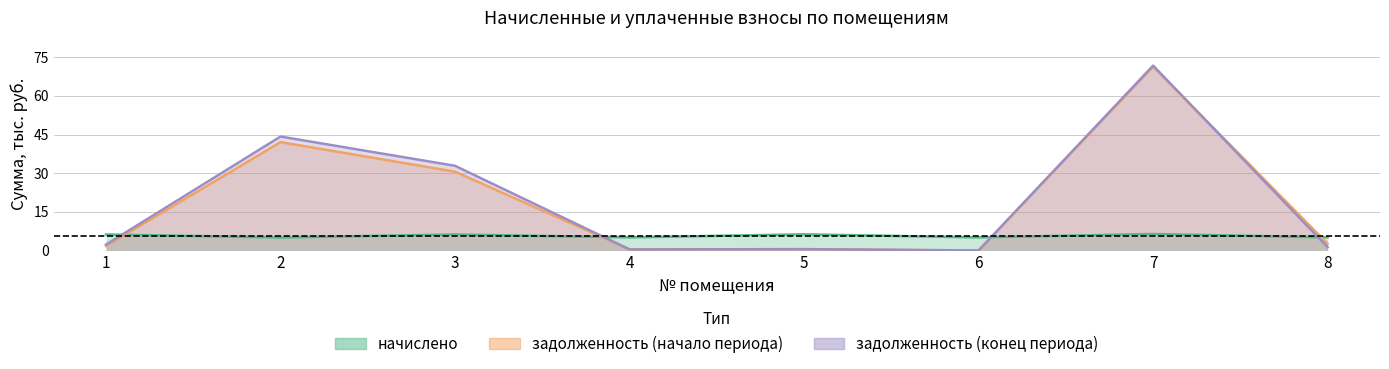

At which category is the sum across all series the highest?

7